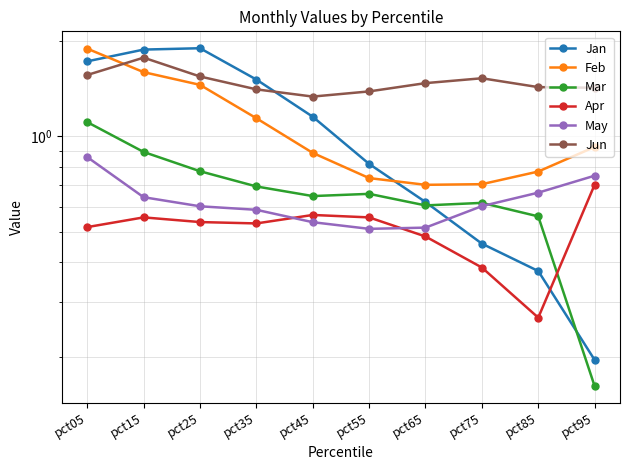

What is the greatest value displayed?

1.9